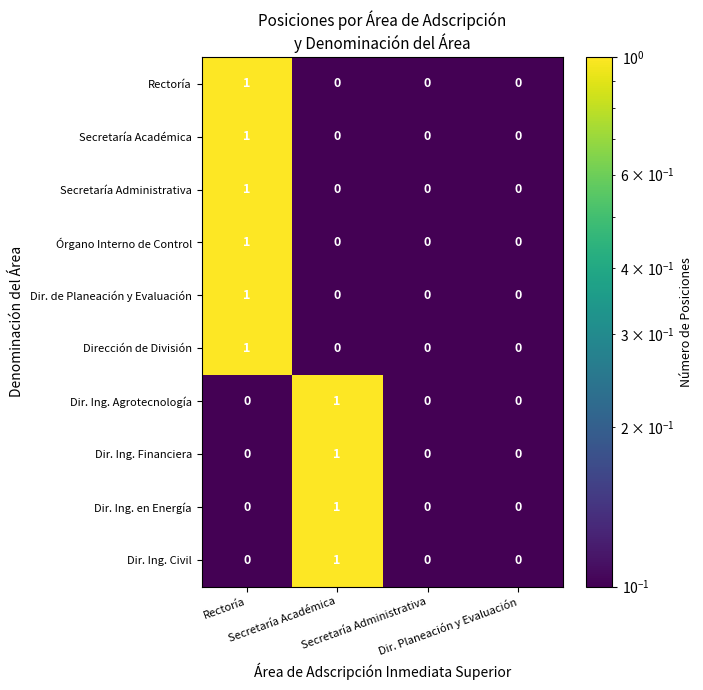

How many Dir. Ing. Agrotecnología values are between 0 and 1?

4